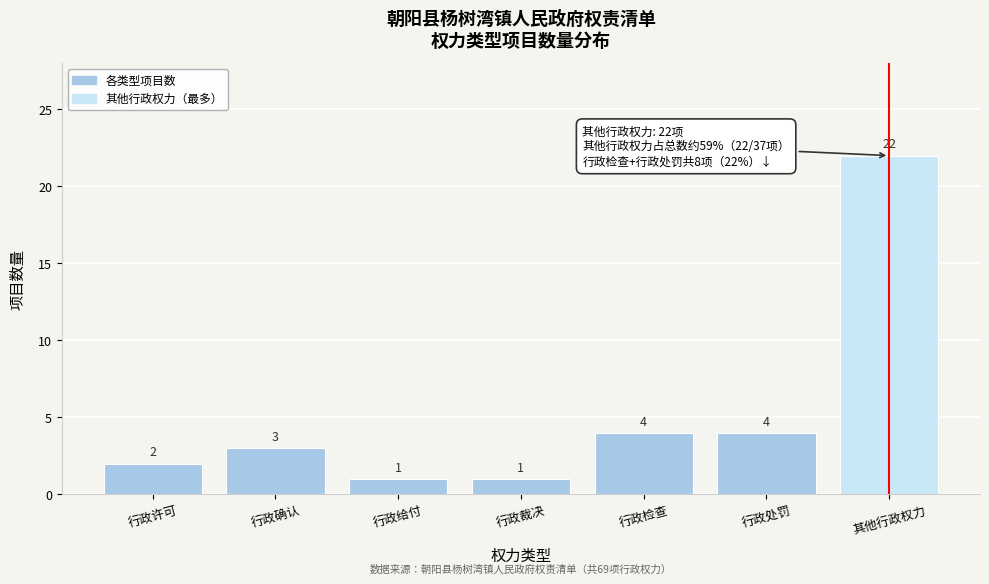

Reading left to right, what are all the values shown in this chart?

2	3	1	1	4	4	22